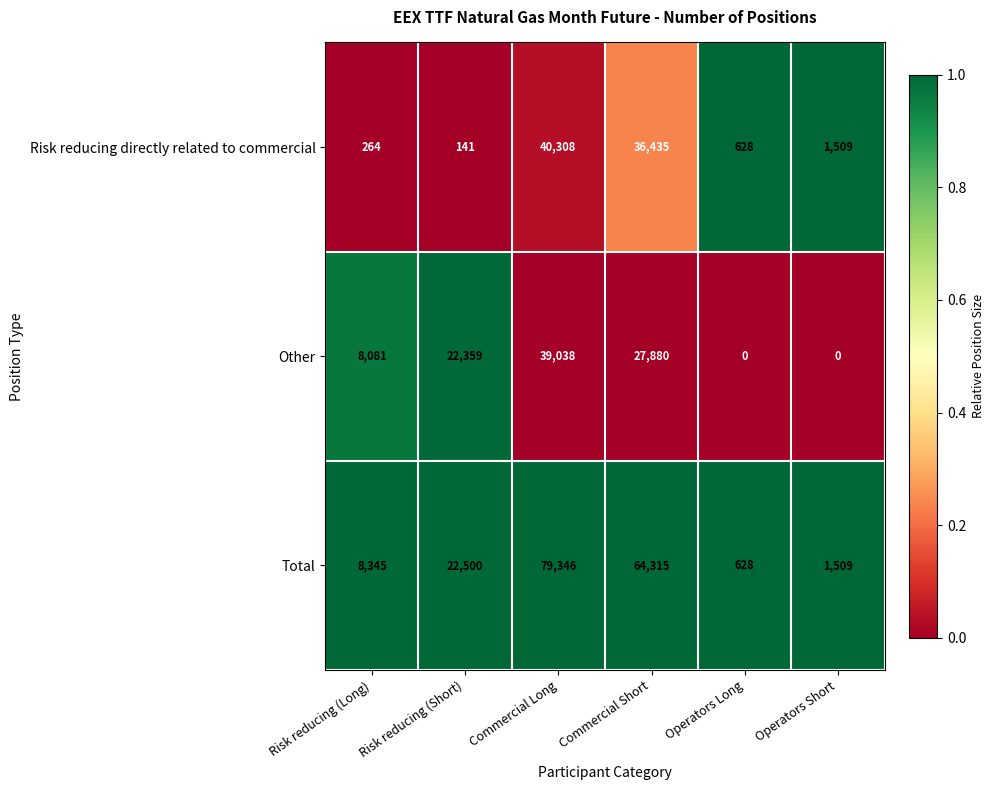

What is the sum of all Other values?

97358